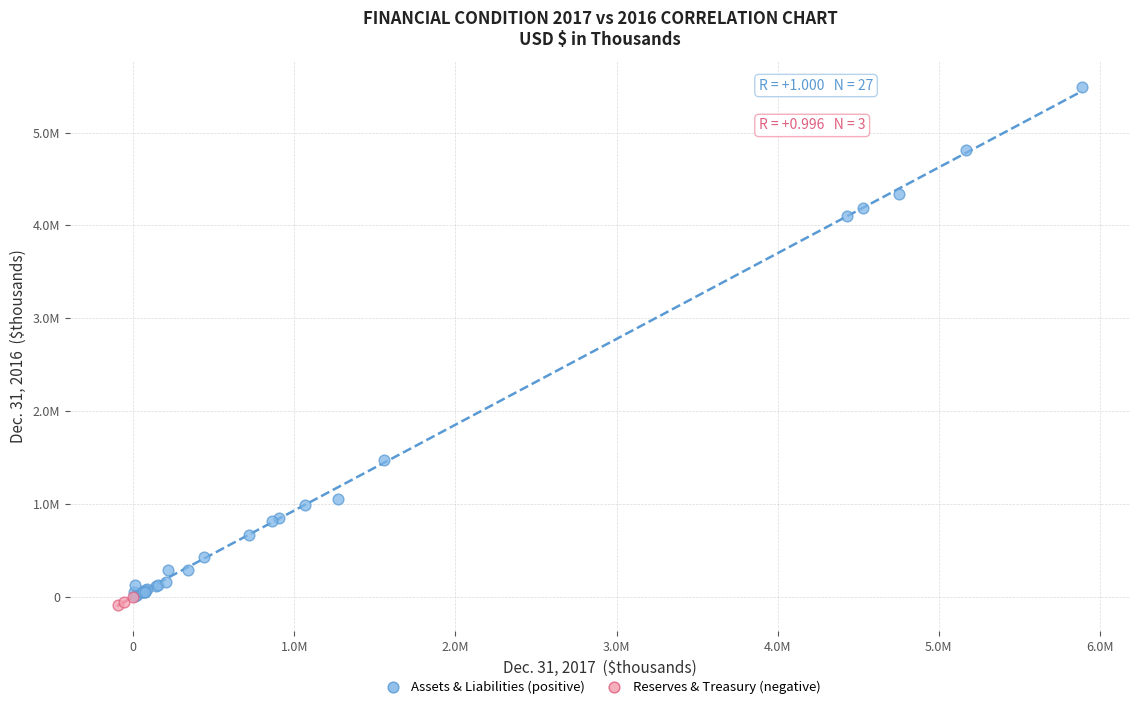

Which series has the widest spread of Y values?

Assets & Liabilities (positive)